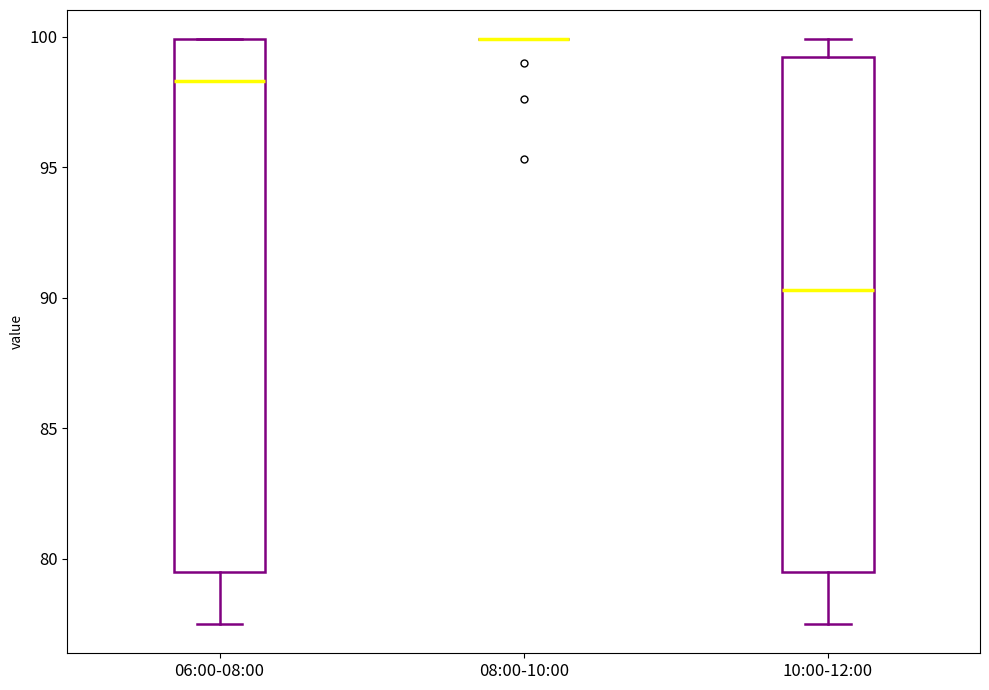

Reading left to right, read every box against the y-axis: the position of its median line, the range the box covers, and the ends of its whiskers. The values are not printed on the chart, so give them approximately, as read against the axis.

06:00-08:00: median 98.5, box 79.5 to 100.0, whiskers 77.5 to 100.0
08:00-10:00: box collapsed to a line at 100.0, whiskers 100.0 to 100.0
10:00-12:00: median 90.5, box 79.5 to 99.0, whiskers 77.5 to 100.0